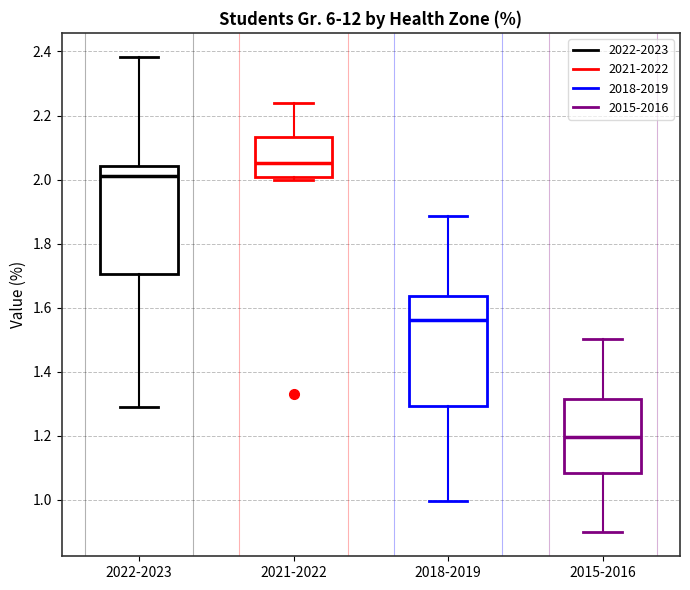

Where does the lower whisker of the box for 2015-2016 end on the y-axis? The values are not printed on the chart, so give them approximately, as read against the axis.

0.90